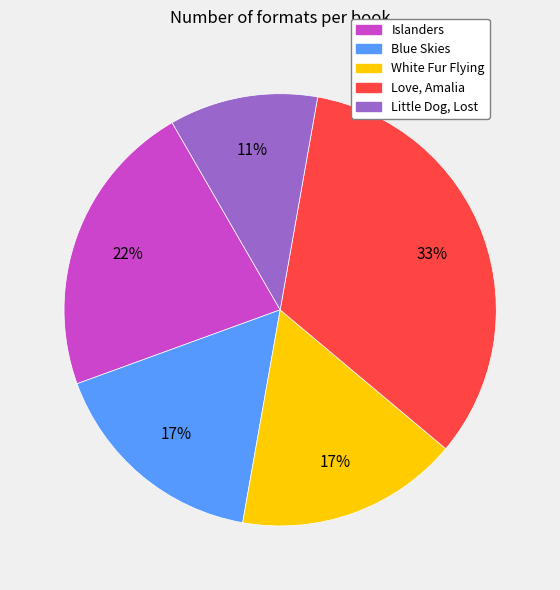

Which slice is the smallest?

Little Dog, Lost